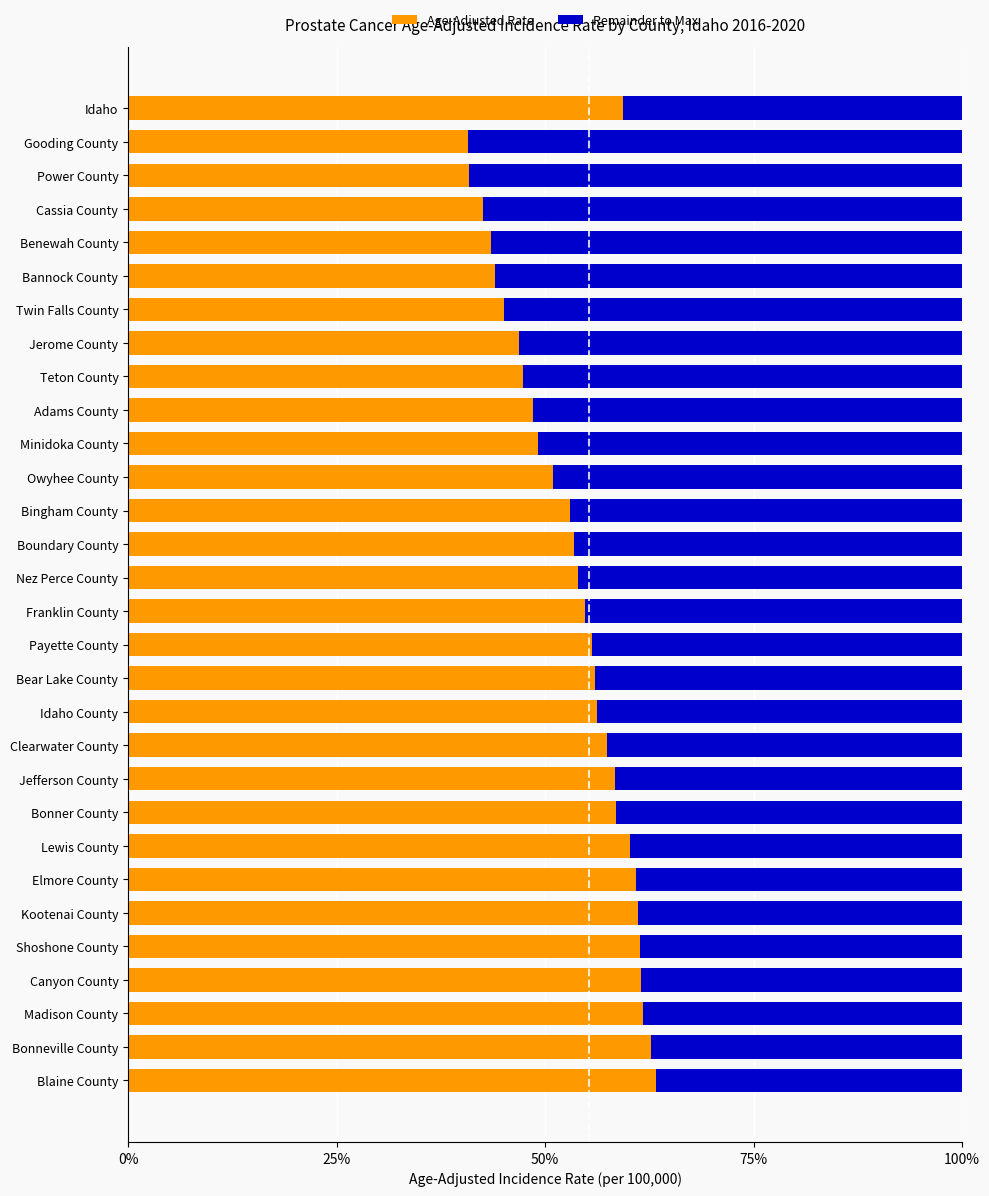

What is the value of the Remainder to Max bar at the 23rd from the left?

39.8